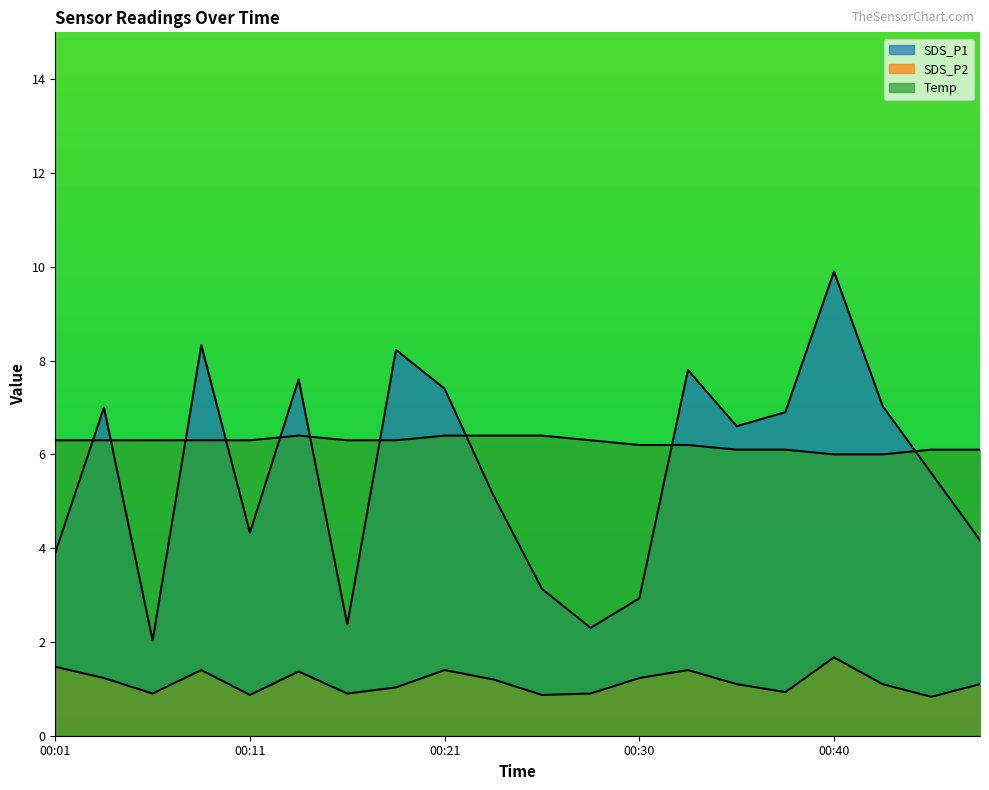

Reading left to right, transcribe all the data shown in this chart.

SDS_P1: 3.9	7.0	2.0	8.3	4.3	7.6	2.4	8.2	7.4	5.1	3.1	2.3	2.9	7.8	6.6	6.9	9.9	7.0	5.6	4.2
SDS_P2: 1.5	1.2	0.9	1.4	0.9	1.4	0.9	1.0	1.4	1.2	0.9	0.9	1.2	1.4	1.1	0.9	1.7	1.1	0.8	1.1
Temp: 6.3	6.3	6.3	6.3	6.3	6.4	6.3	6.3	6.4	6.4	6.4	6.3	6.2	6.2	6.1	6.1	6.0	6.0	6.1	6.1